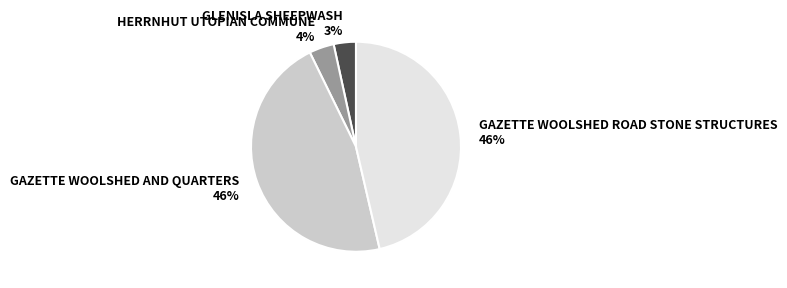

How many segments does this pie chart have?

4